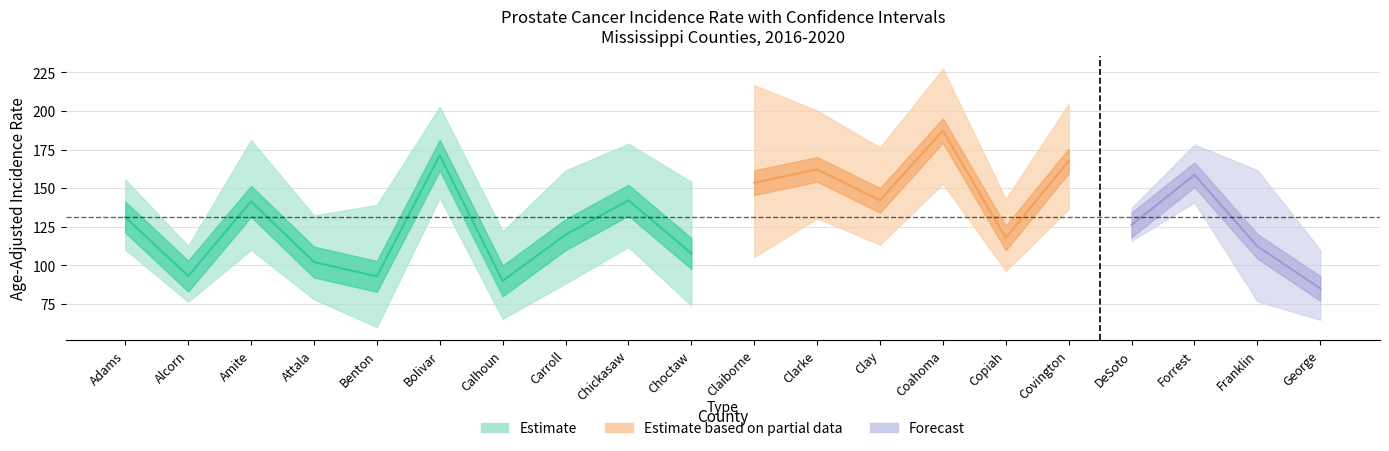

What is the value of the upper_ci point at the 17th from the left?

137.2